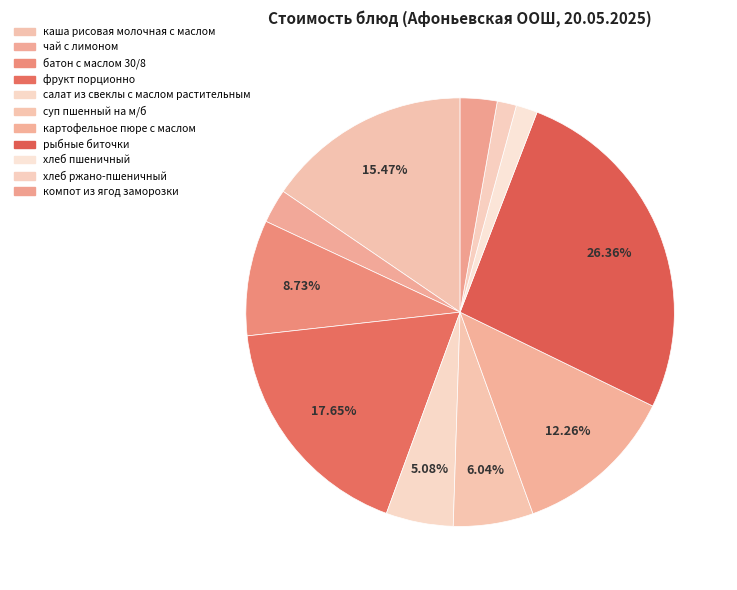

Count the number of slices in the pie.

11